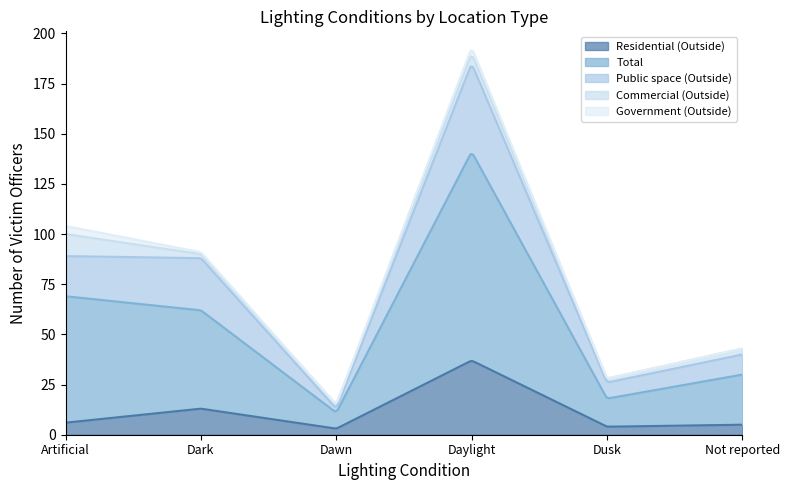

Which has a higher value, Artificial or Daylight?

Daylight